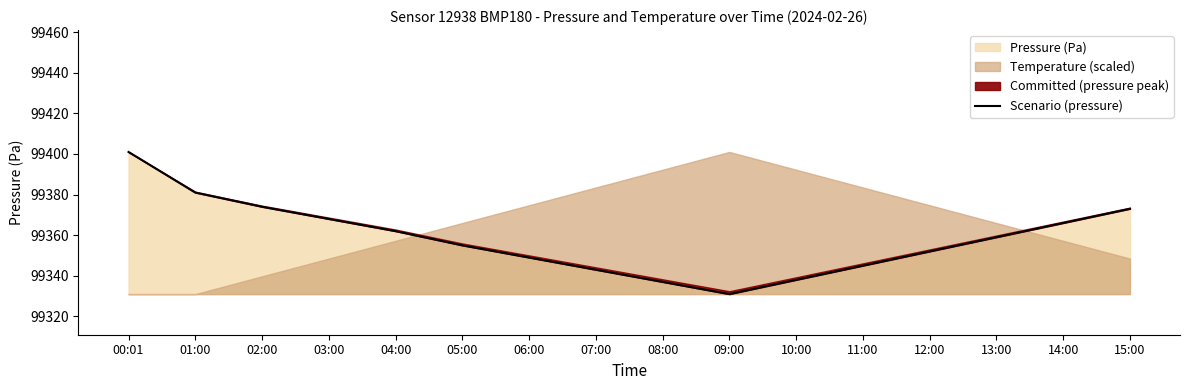

How many lines are shown in the chart?

1